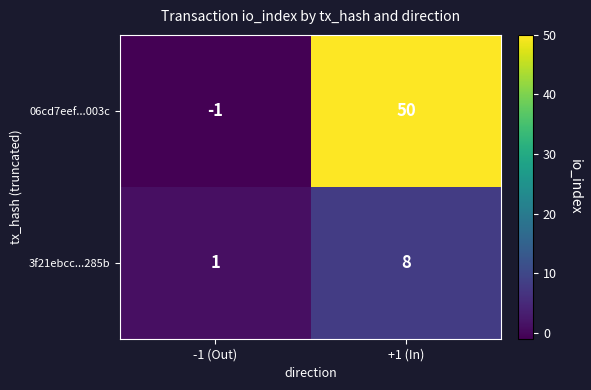

Reading right to left, extract all data points from this chart.

06cd7eef...003c: 50	-1
3f21ebcc...285b: 8	1